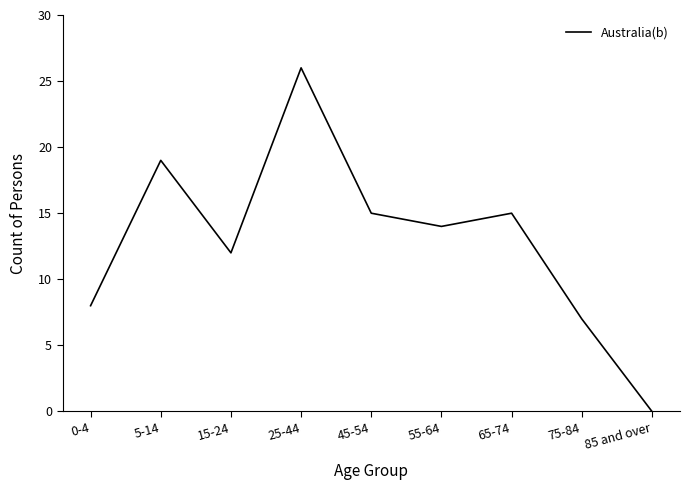

True or false: the data shows 7 at 75-84.

True